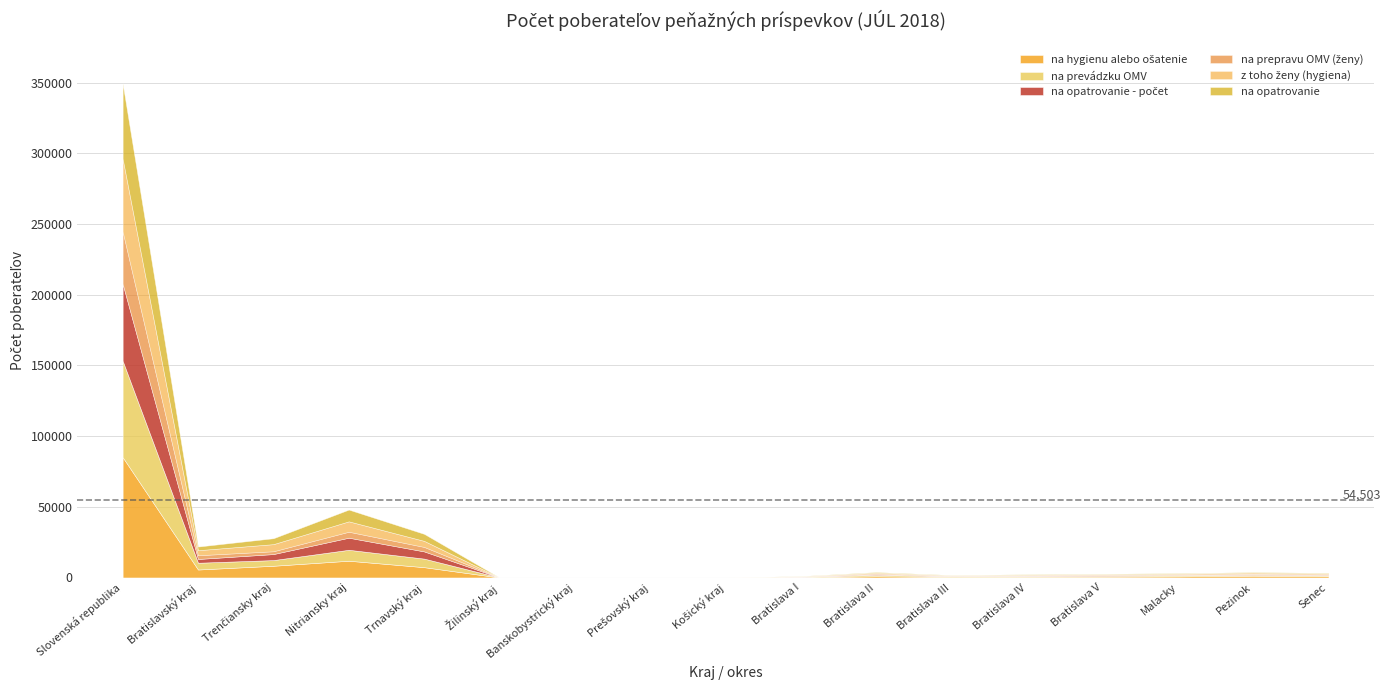

What is the total value across all series at Bratislava I?

1066